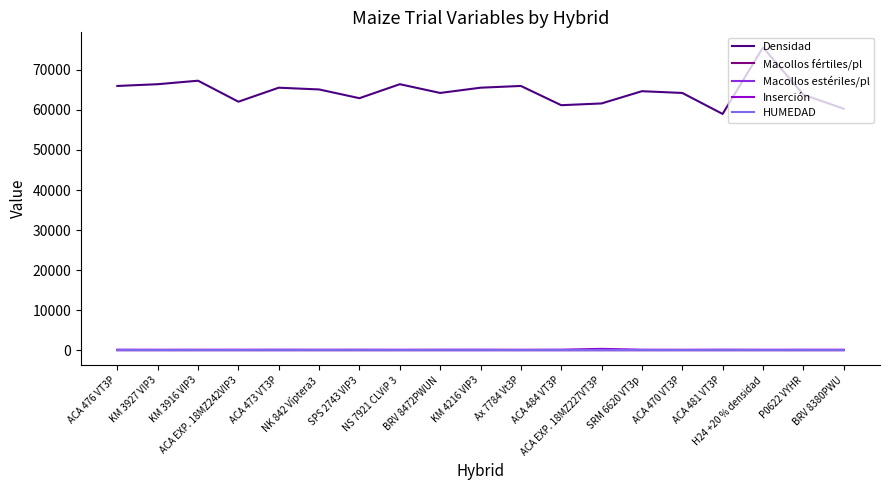

Which series has the widest spread of values?

Densidad